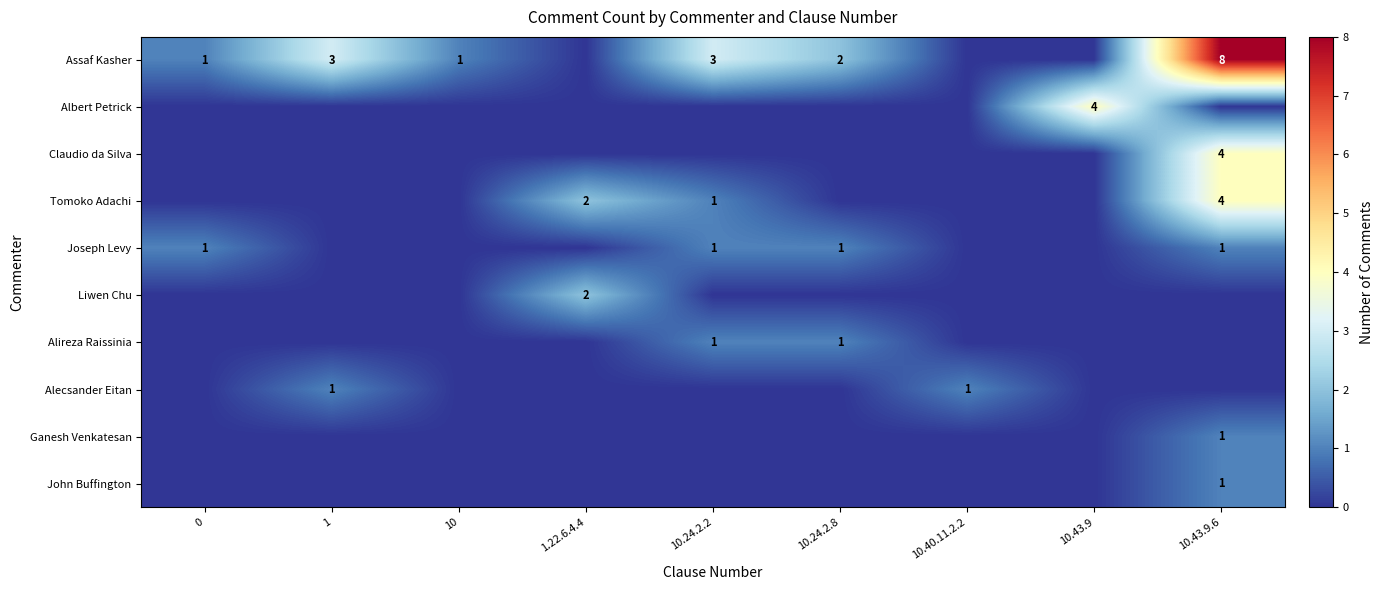

Count the number of categories in the chart.

9